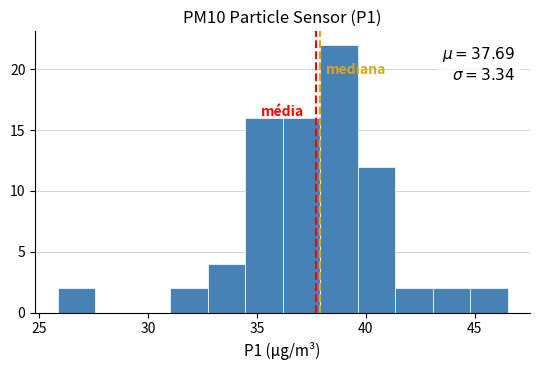

Around what value on the x-axis is the tallest bar? Give the approximate position of its centre, as read against the axis.

39.0